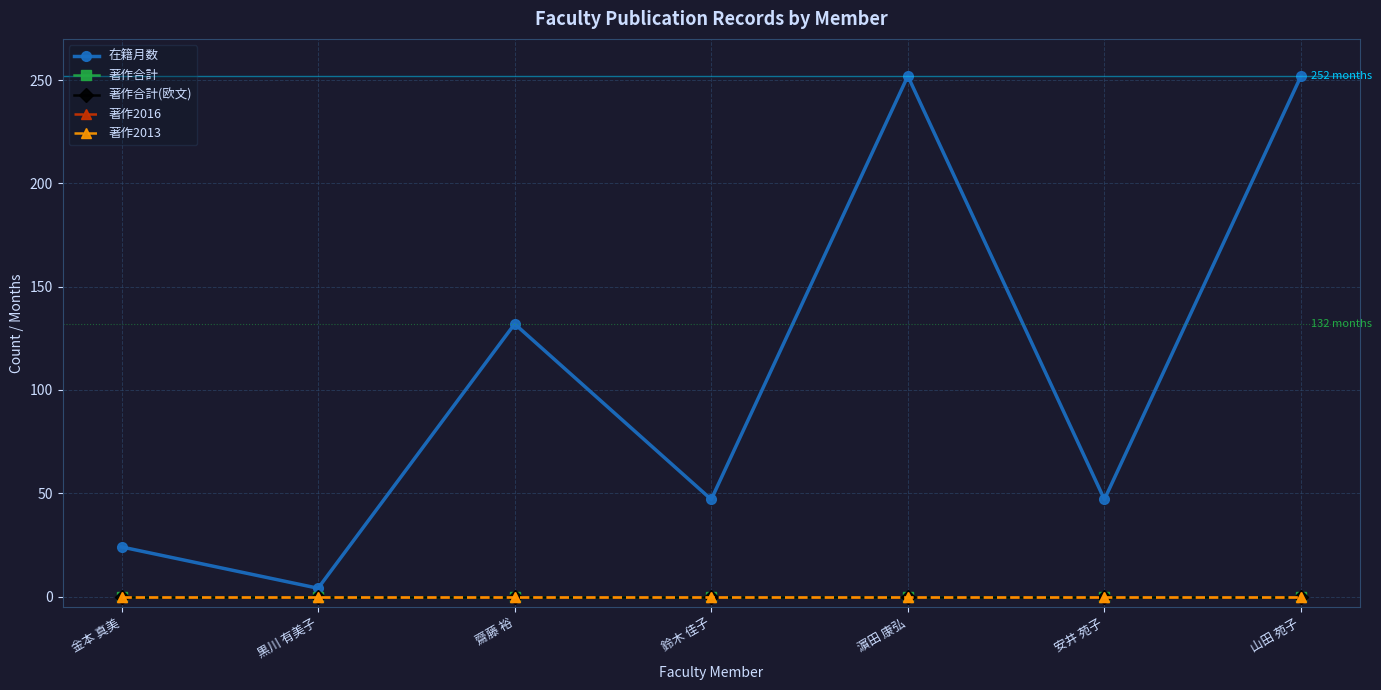

What is the maximum value shown in the chart?

252